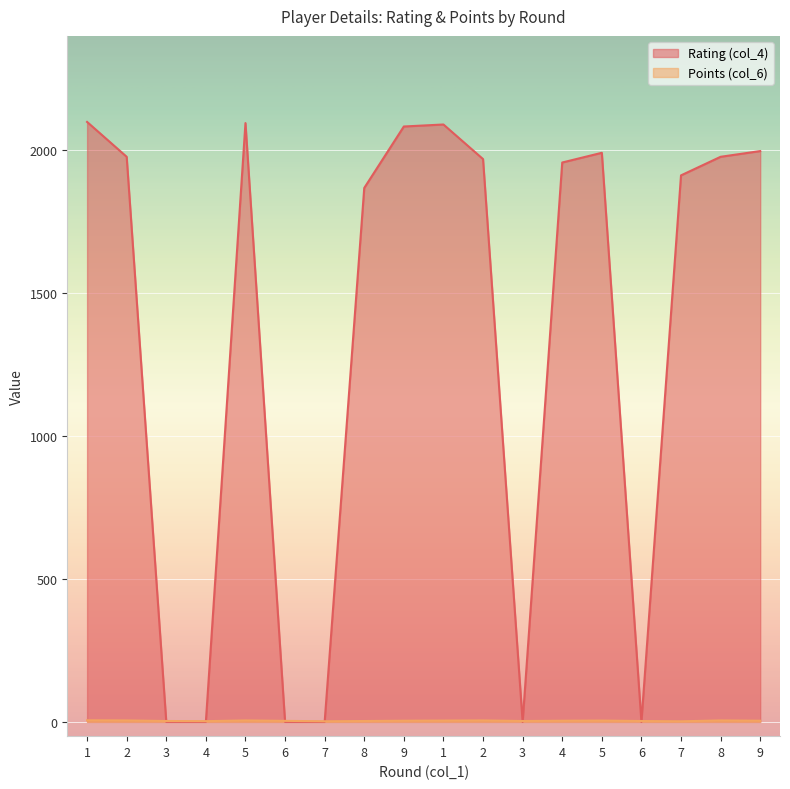

Which series has the largest range (max minus min)?

Rating (col_4)